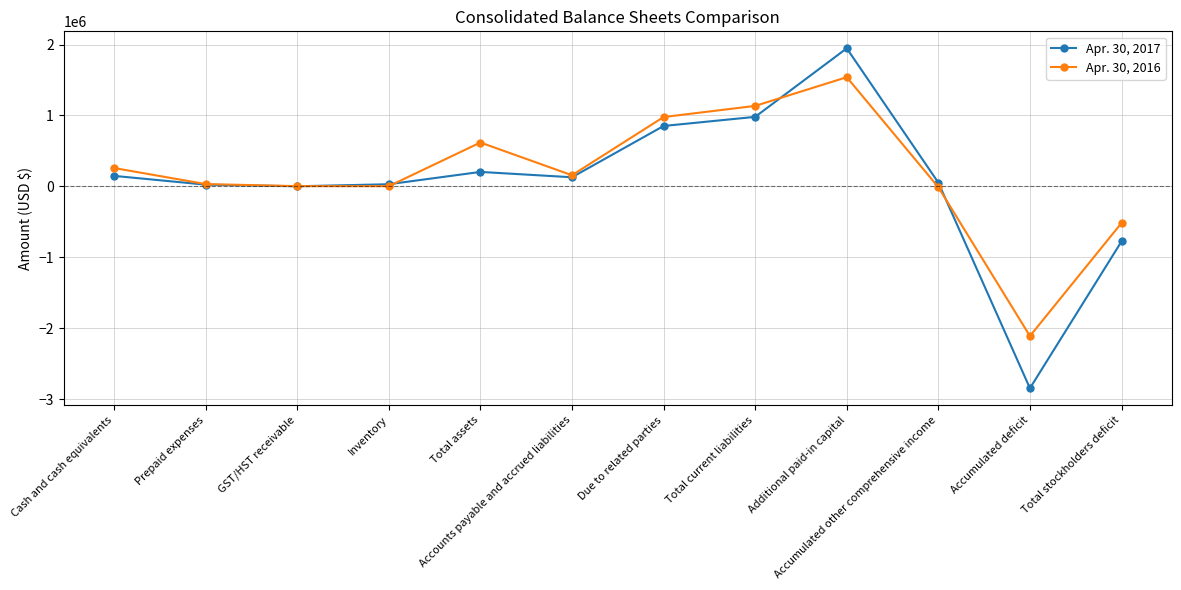

What is the sum of the Apr. 30, 2016 values at Accumulated deficit and Additional paid-in capital?

-571231